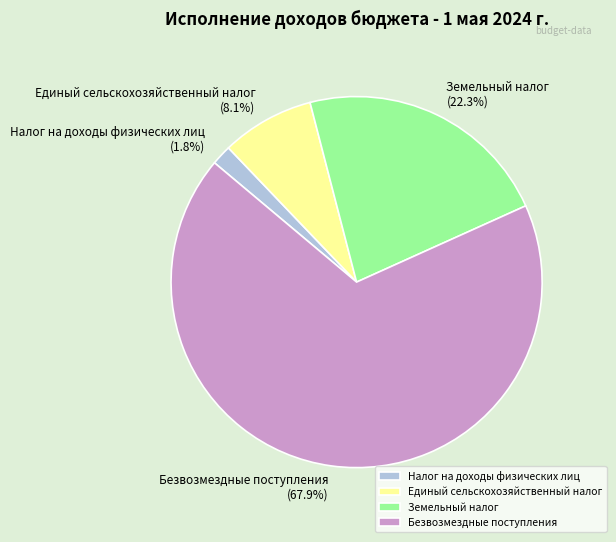

How many slices are in this pie chart?

4